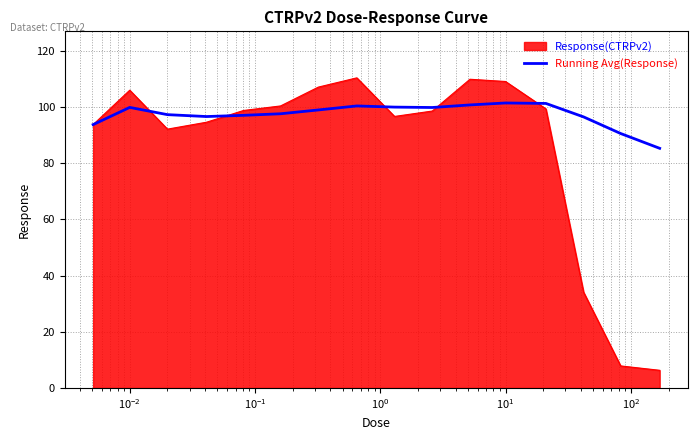

List the series in order of their overall mean, highest first.

Running Avg(Response), Response(CTRPv2)